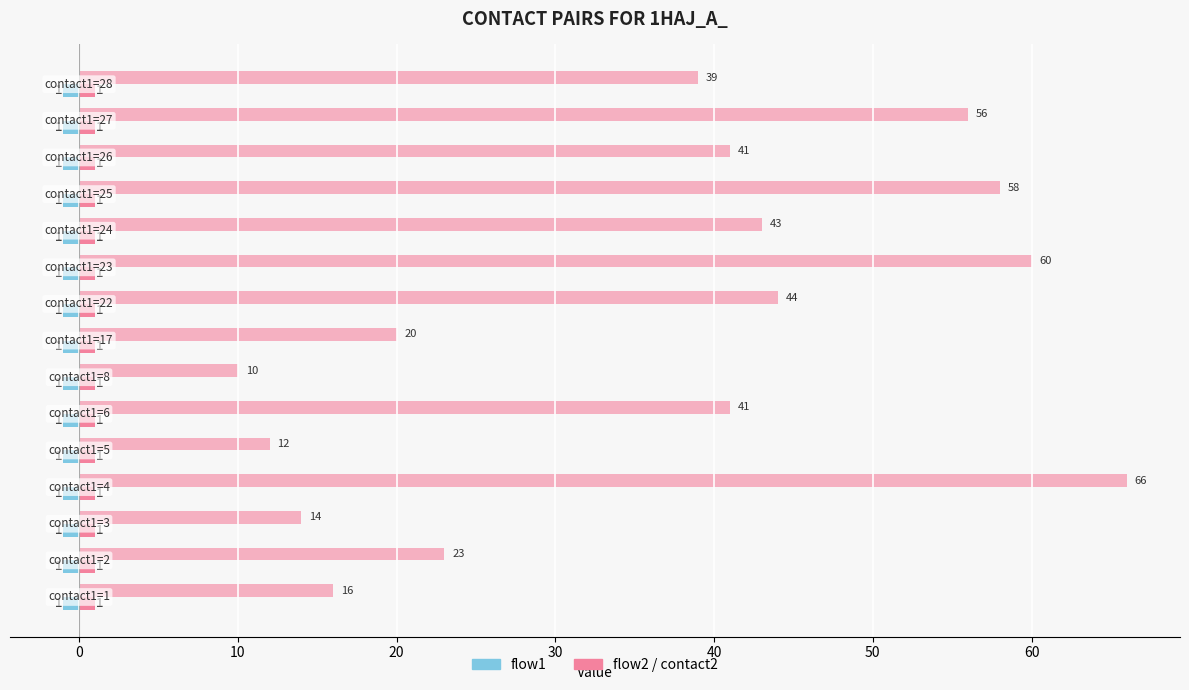

How many distinct data groups are displayed?

3